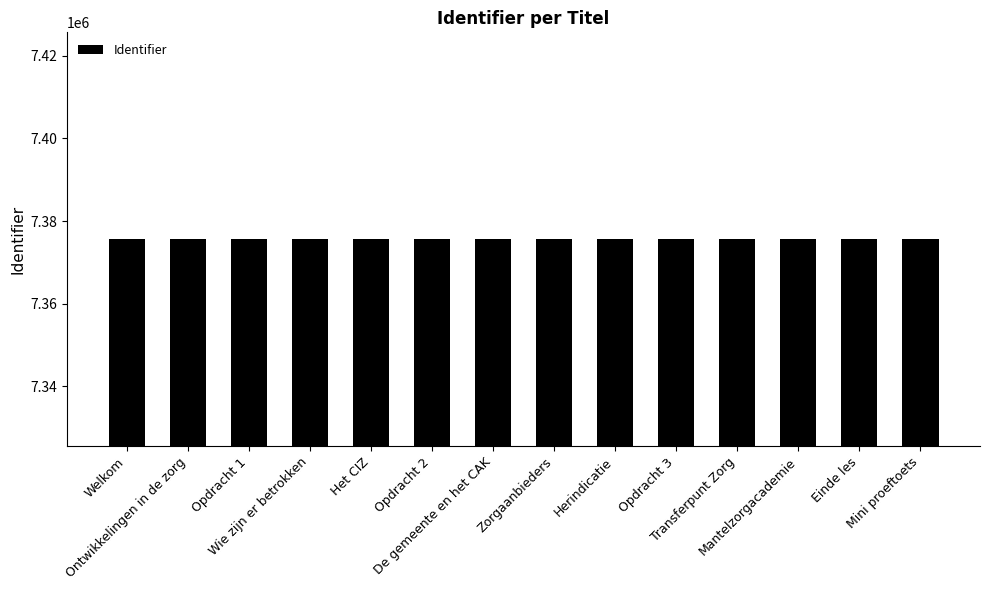

What is the greatest value displayed?

7375627